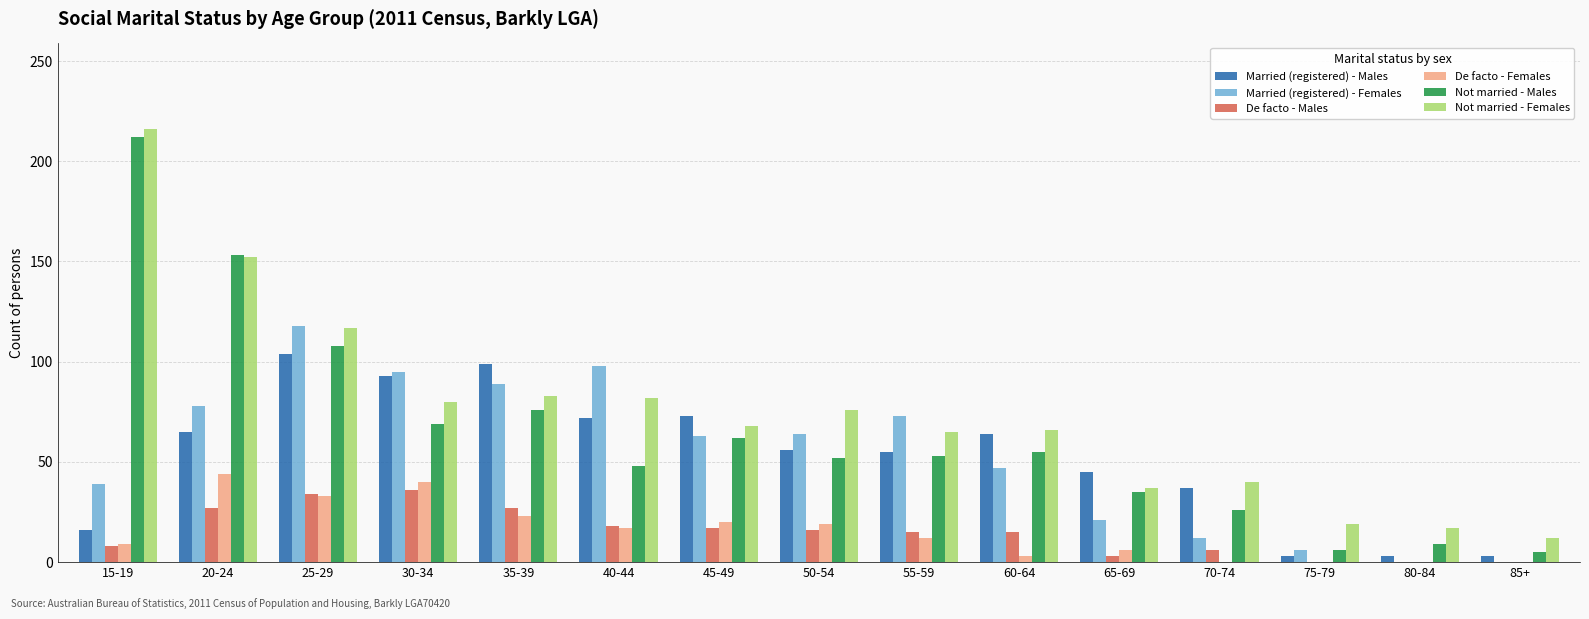

What is the approximate value of Not married - Males at 35-39, to the nearest 10?

80